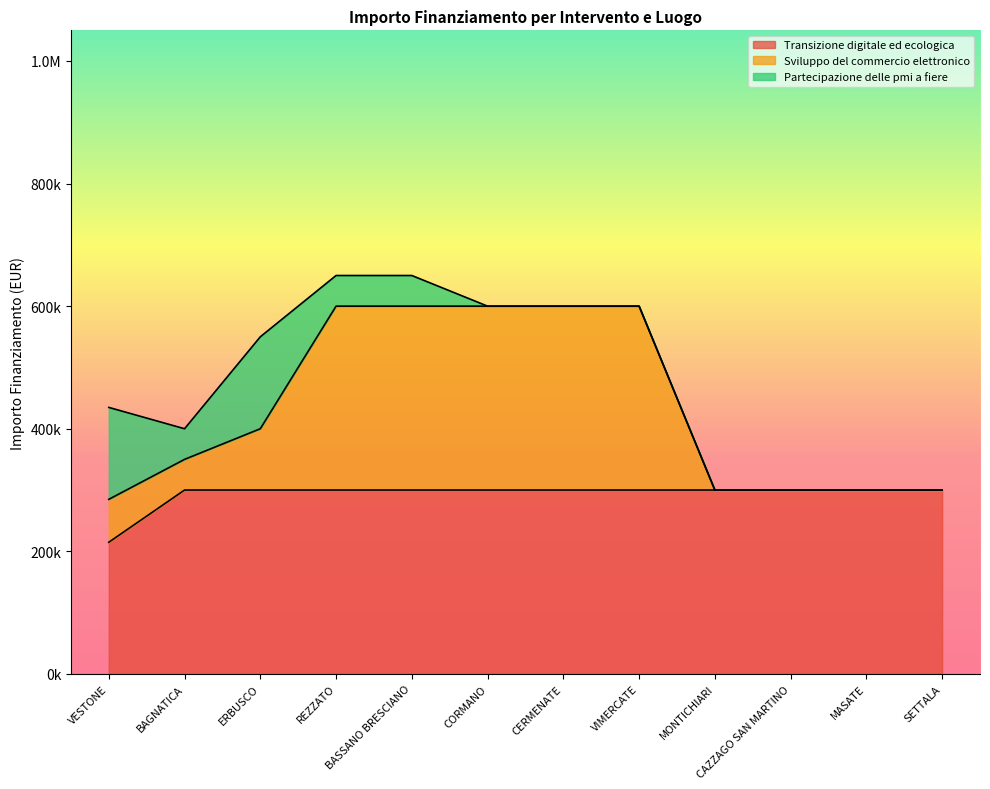

The value of Sviluppo del commercio elettronico at CERMENATE is 1073831. True or false?

False